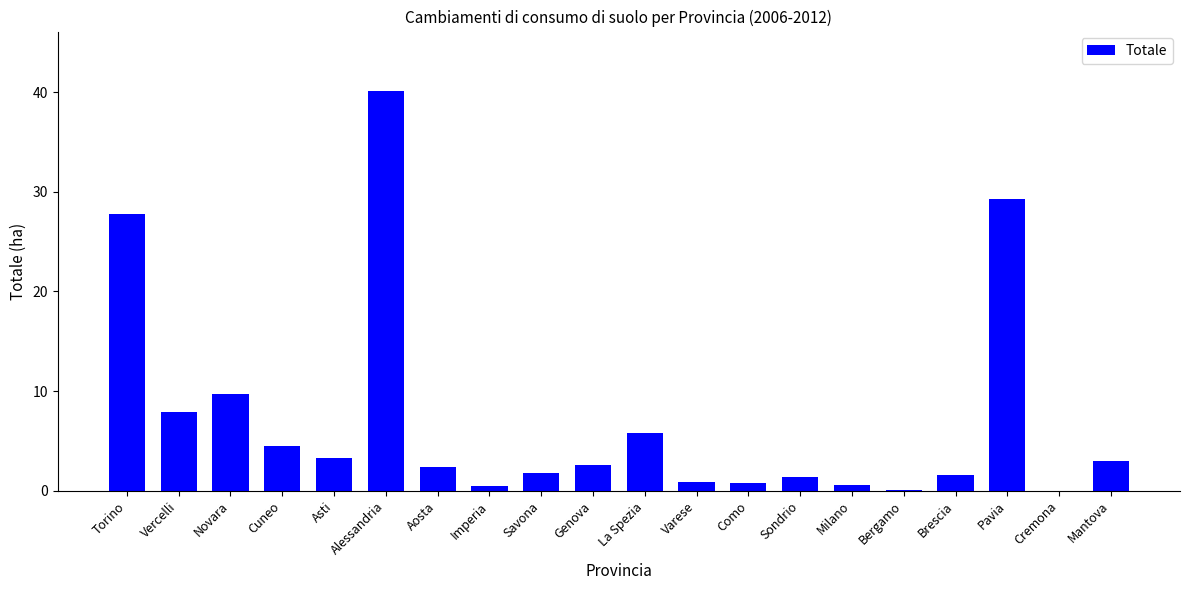

What is the average value?

7.2